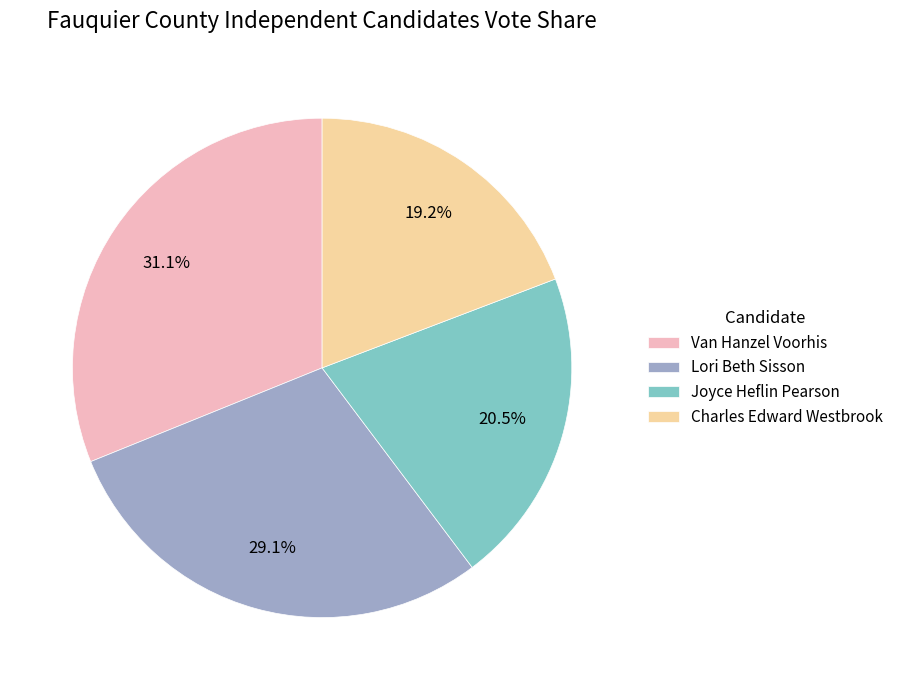

How many segments does this pie chart have?

4